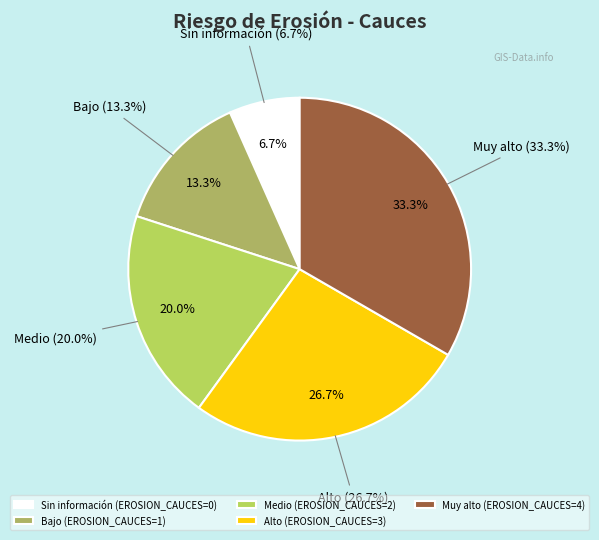

How many segments does this pie chart have?

5